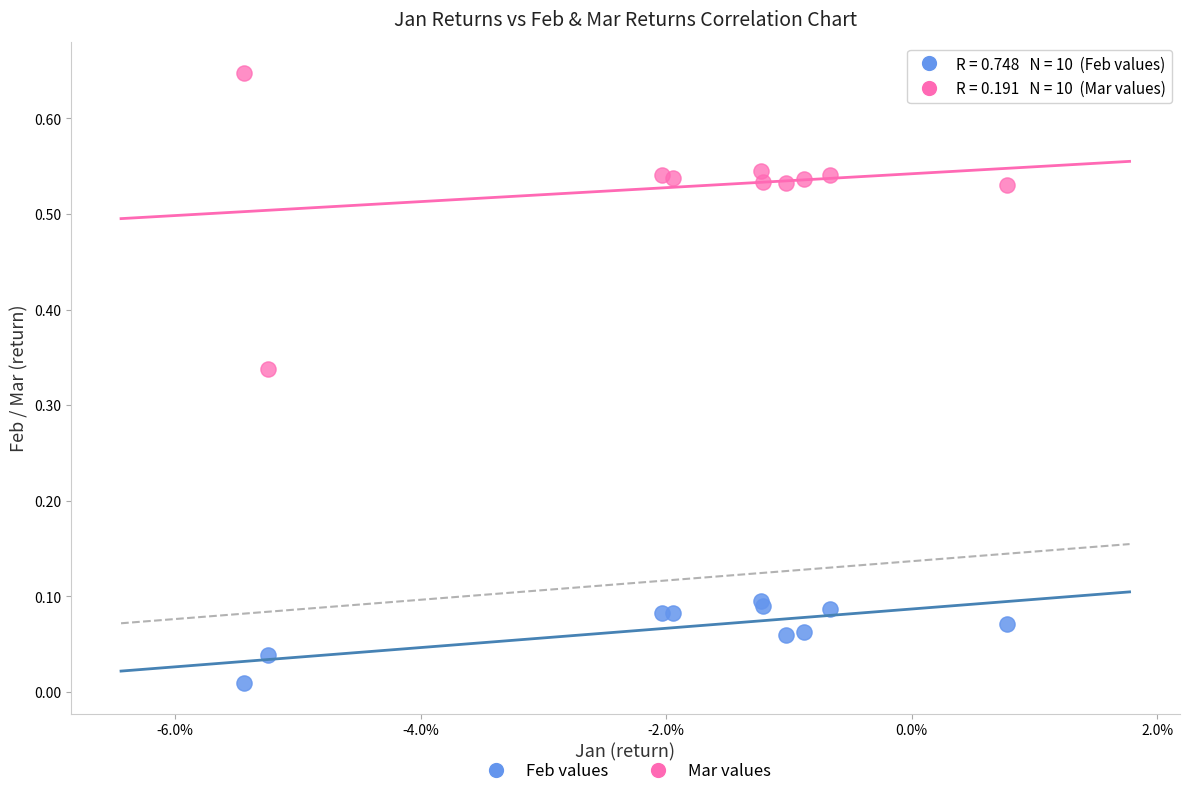

What are all the series names shown in the legend?

Feb values, Mar values